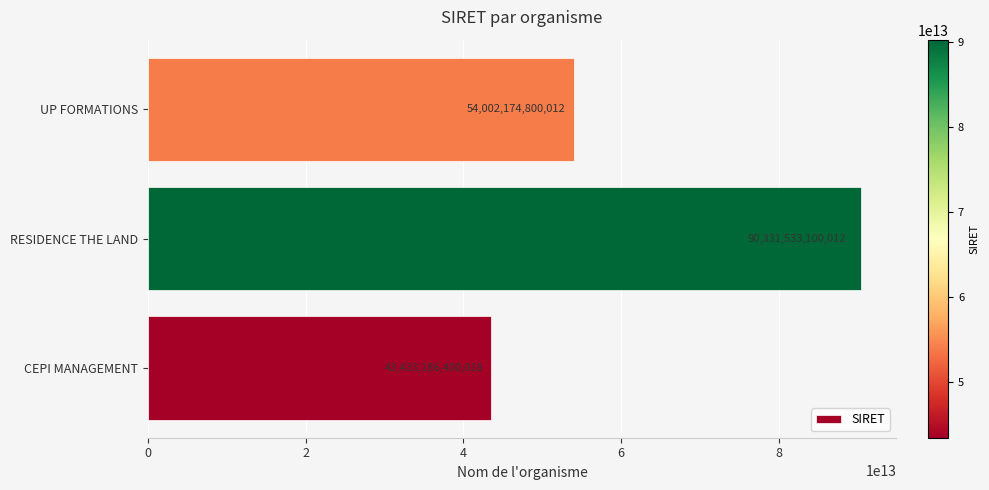

How many bars are there in total?

3